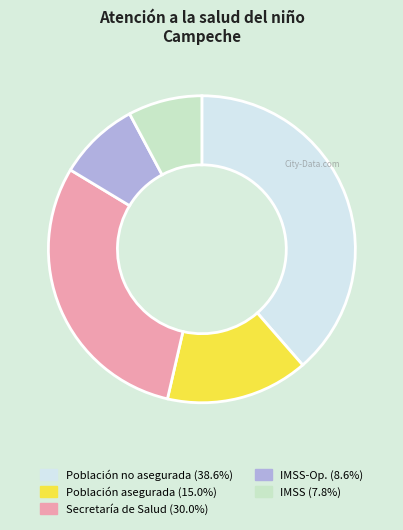

Does any single category account for the majority?

No